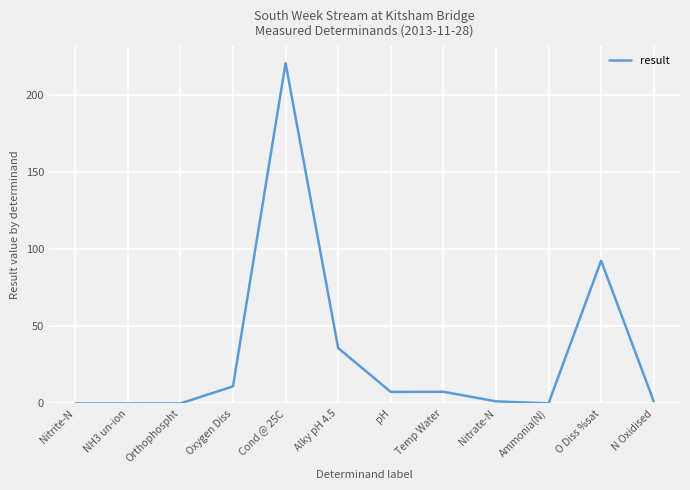

At which category does the chart reach its peak across all series?

Cond @ 25C